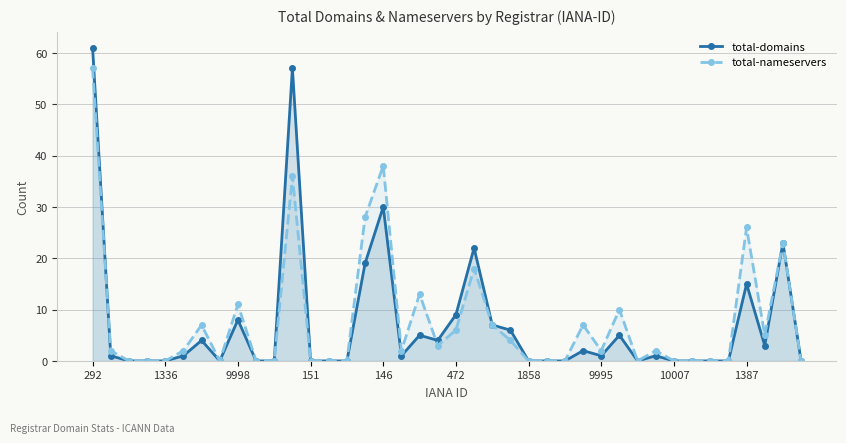

True or false: total-nameservers and total-domains intersect in this chart.

True